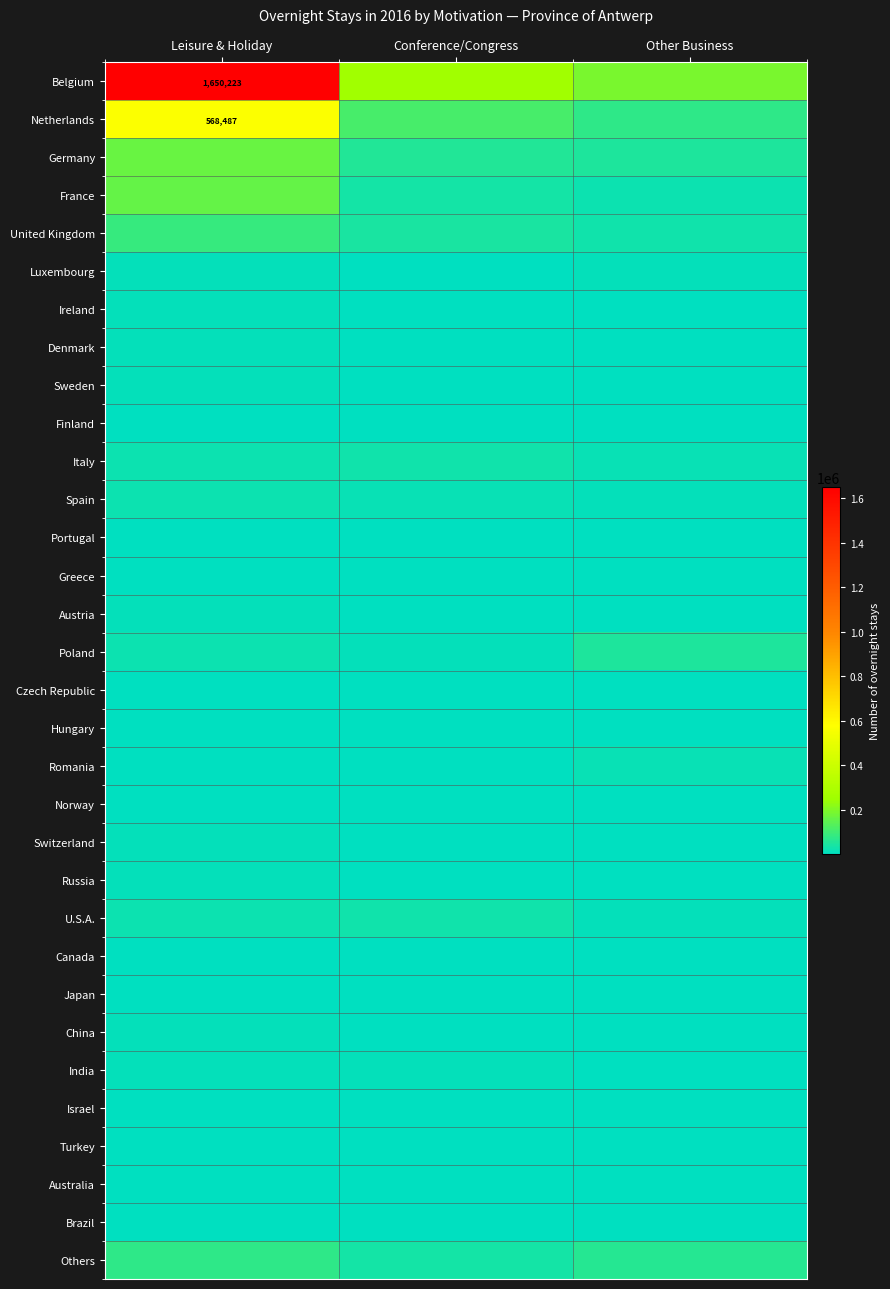

What is the sum of the Italy values at Leisure & Holiday and Conference/Congress?

50315